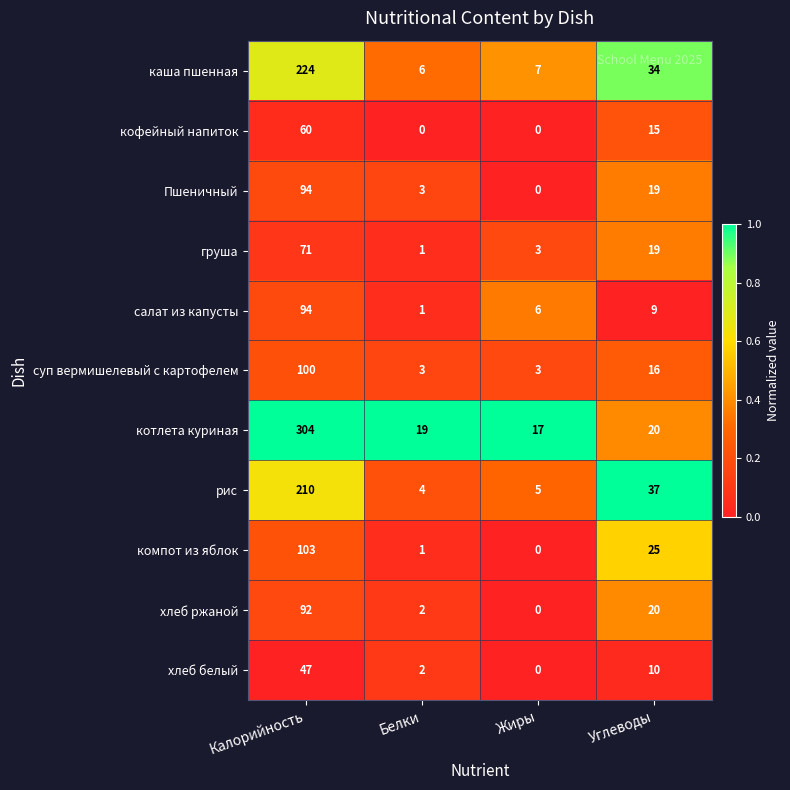

The value of суп вермишелевый с картофелем at Жиры is 4. True or false?

False